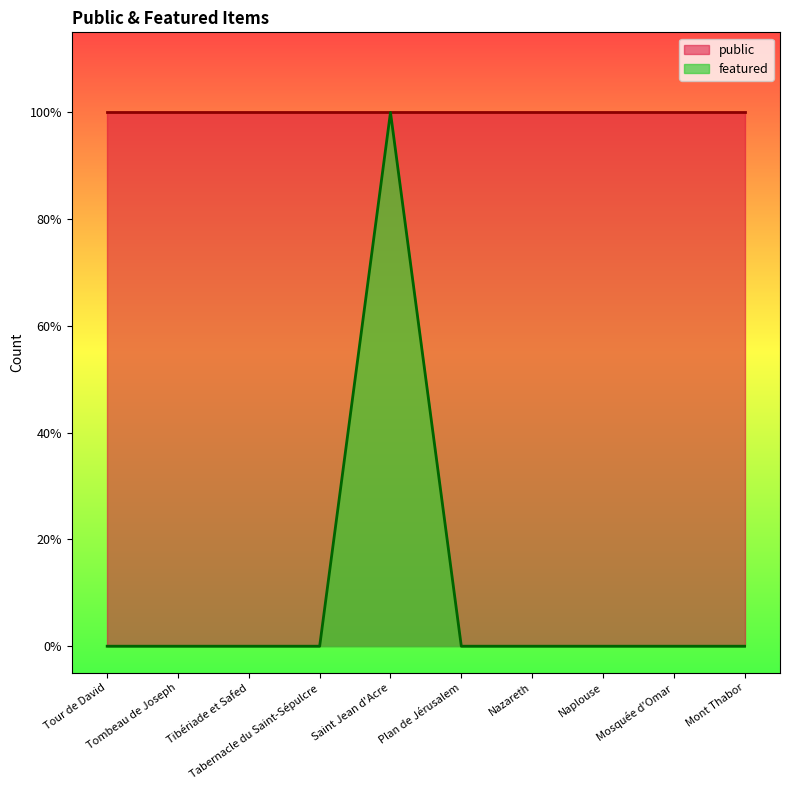

True or false: there are more than 0 points higher than both neighbors.

True